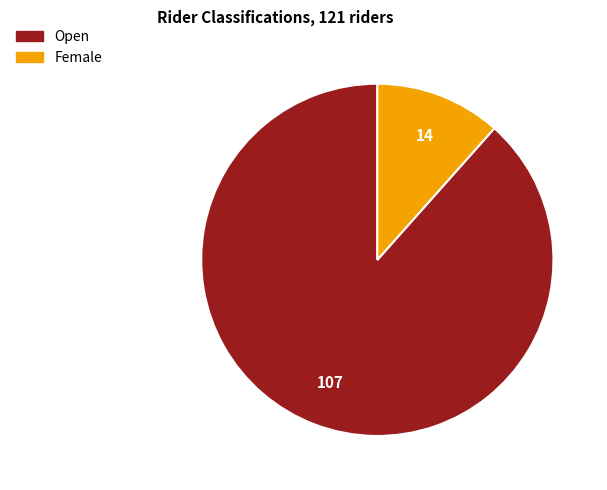

Is there a majority slice in this chart?

Yes